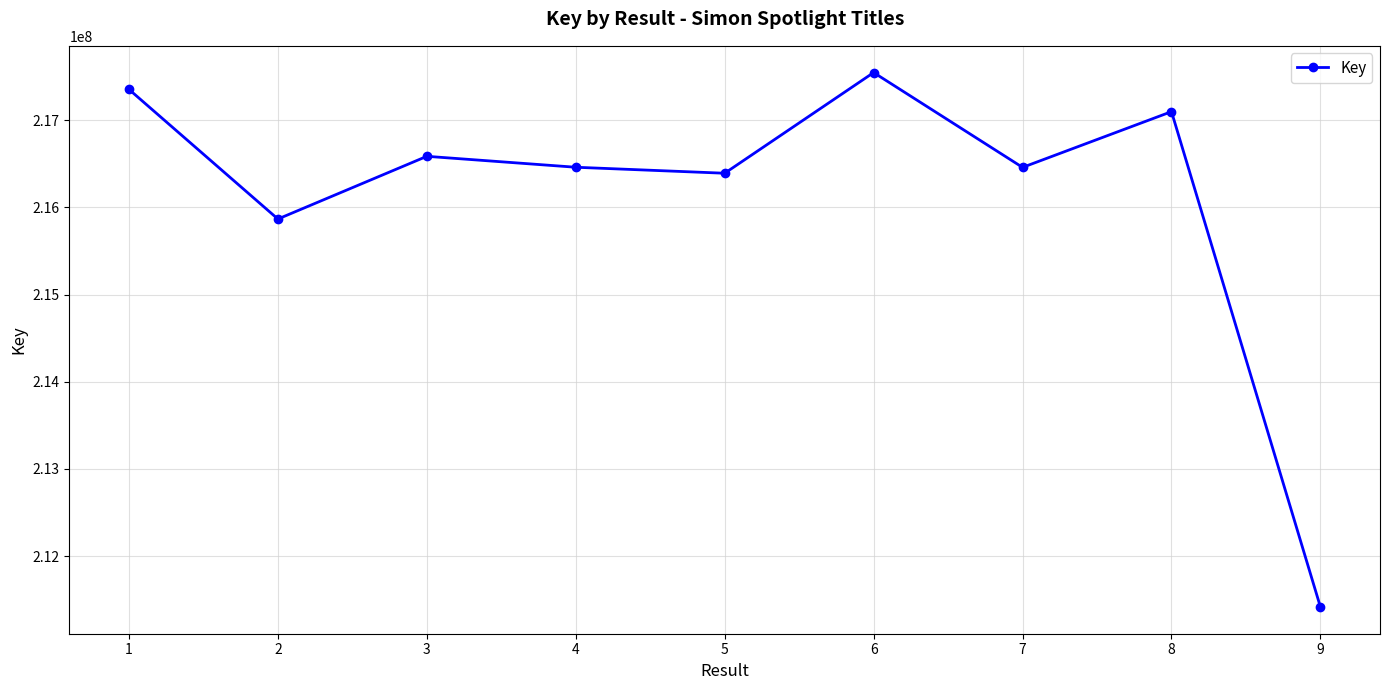

At which label is the value closest to 214481271?

2